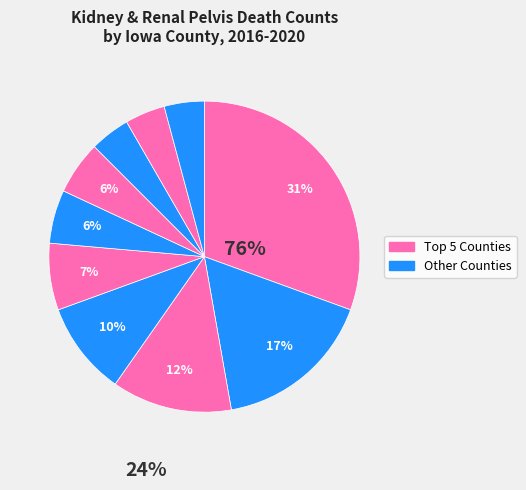

Is there any slice that represents more than half of the pie?

No